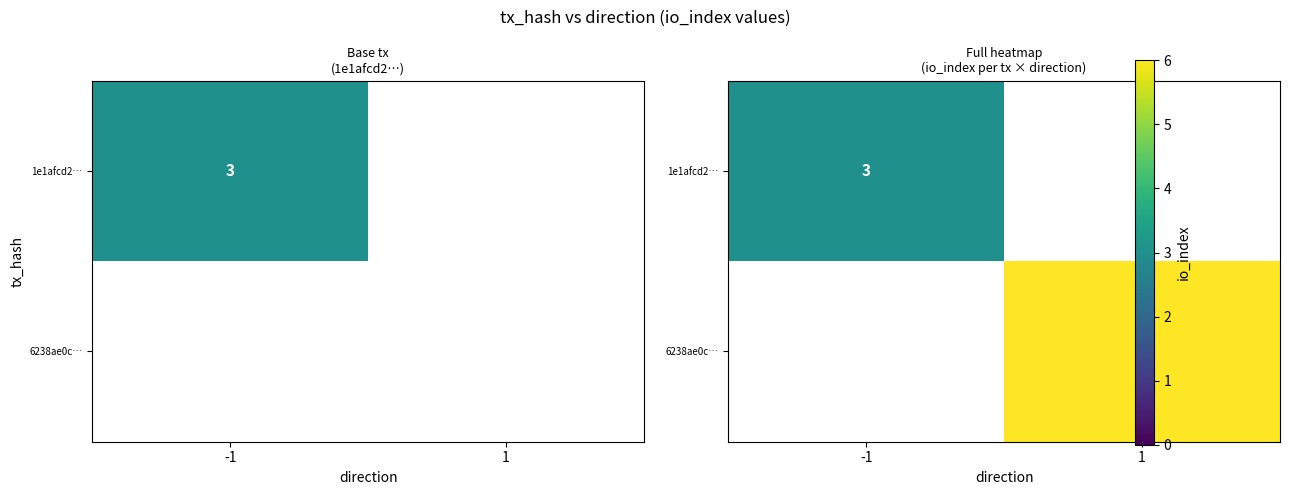

True or false: 1e1afcd2… has a value of 1.6 at -1.

False